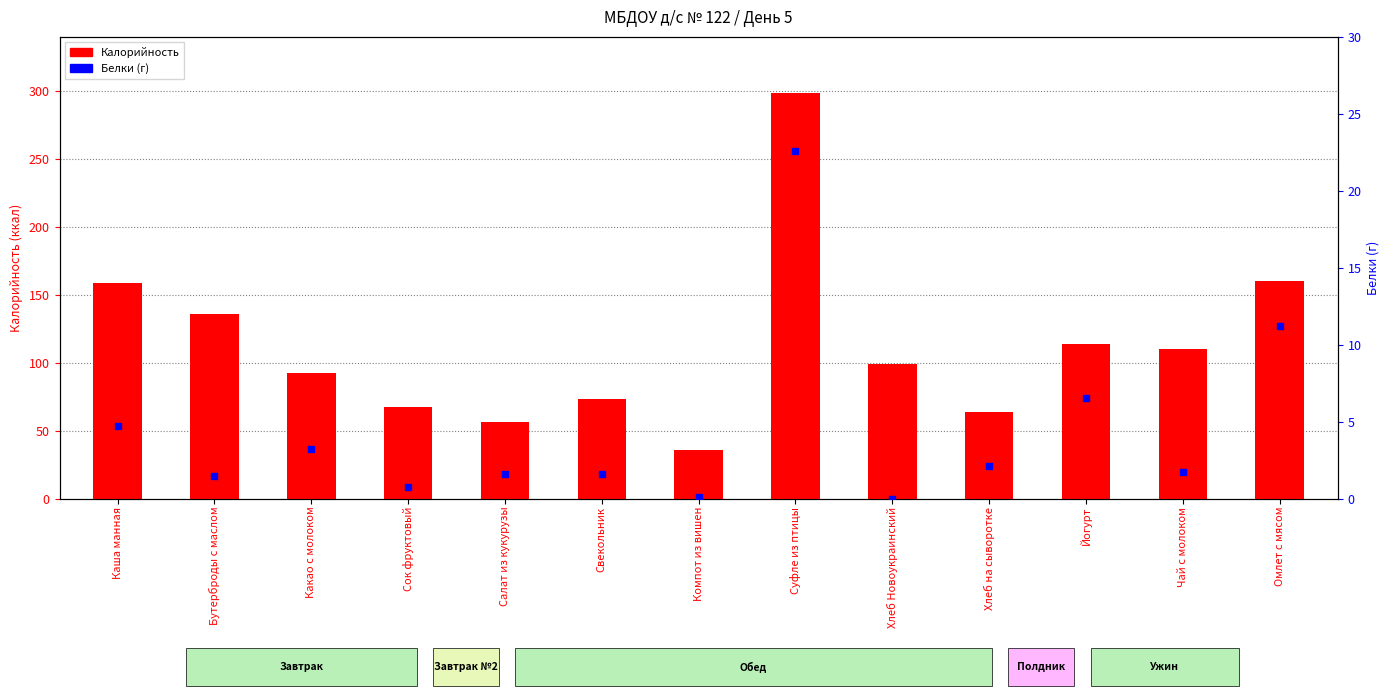

Is the value of Калорийность at Хлеб Новоукраинский greater than the value of Белки (г) at Хлеб на сыворотке?

Yes